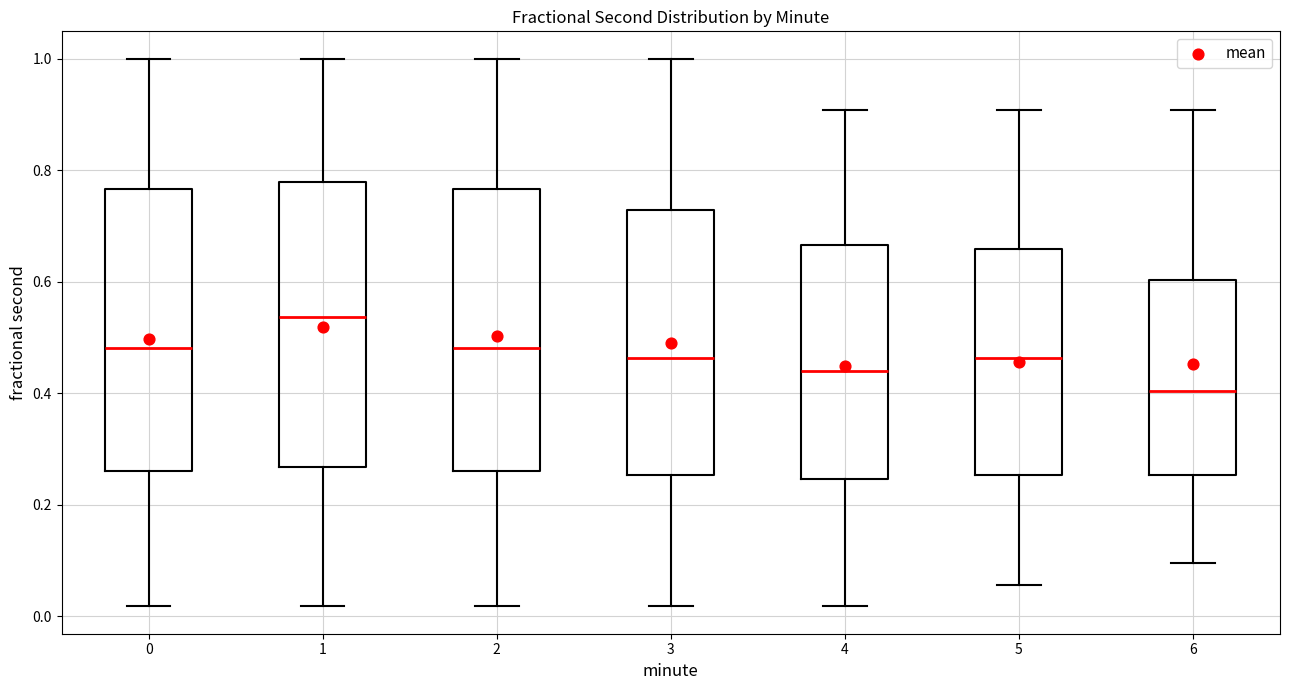

Which box's median line is the highest?

1